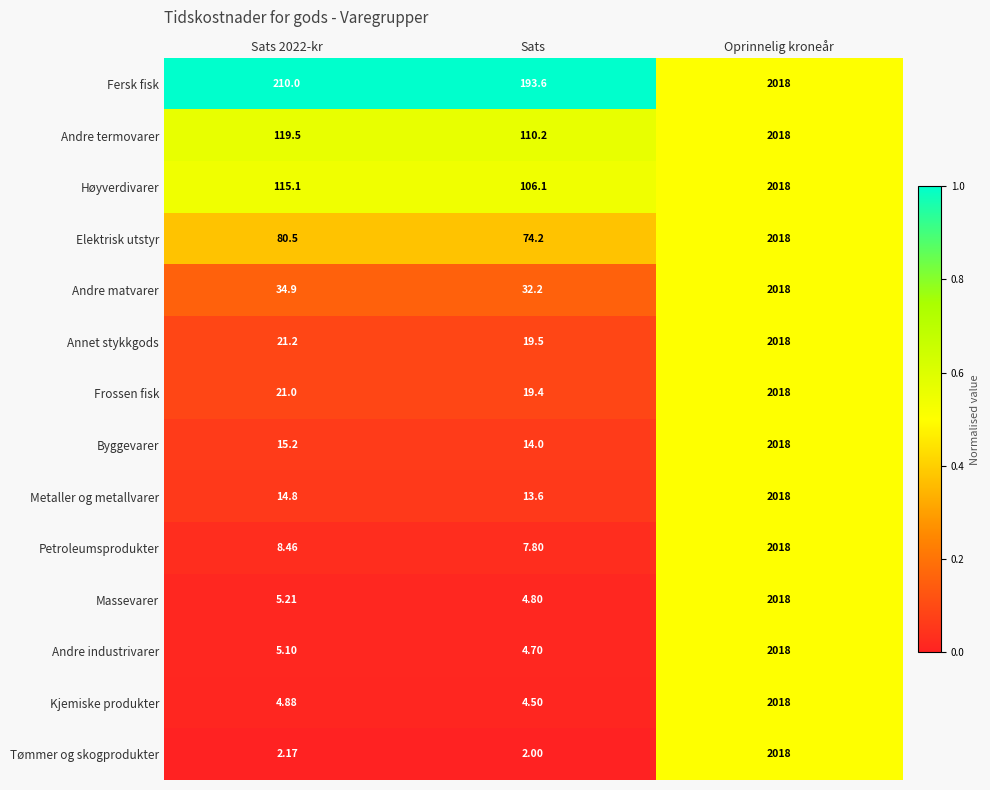

Is the value of Andre matvarer at Sats 2022-kr greater than the value of Fersk fisk at Oprinnelig kroneår?

No